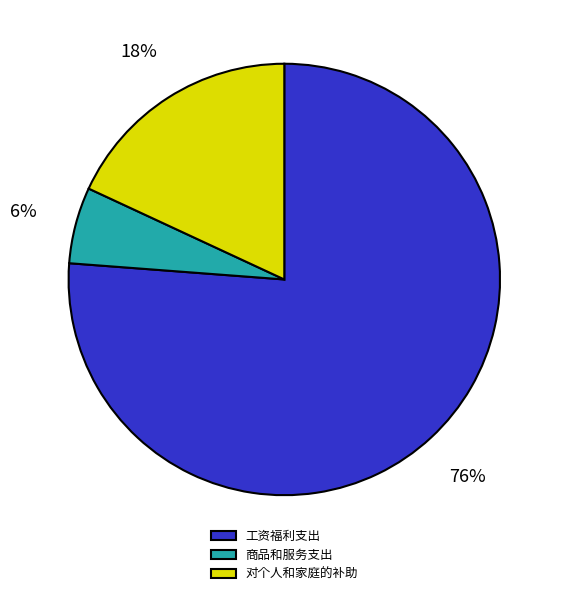

Is the sum of 工资福利支出 and 商品和服务支出 greater than half?

Yes